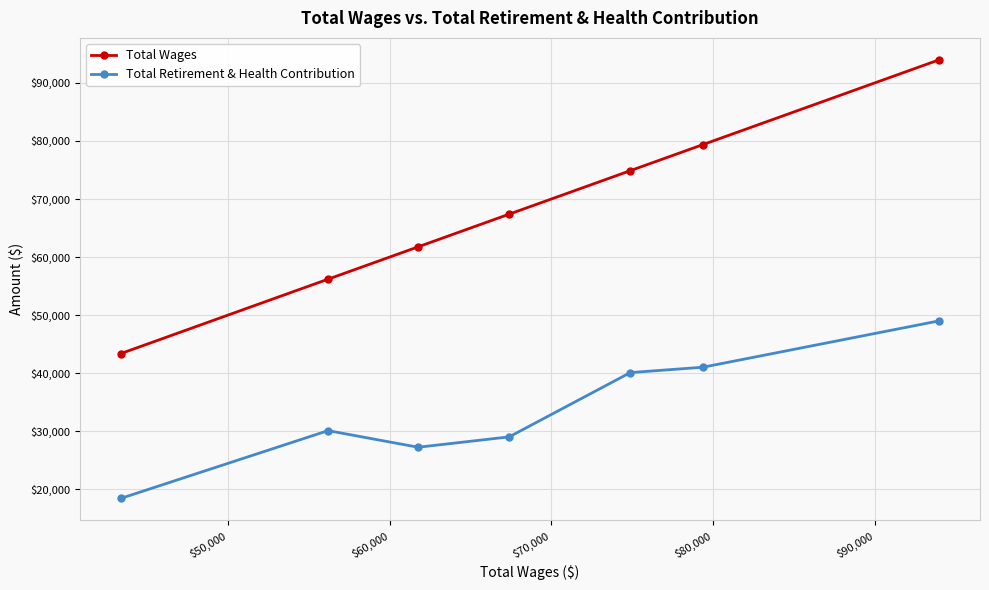

Which series has the largest range (max minus min)?

Total Wages